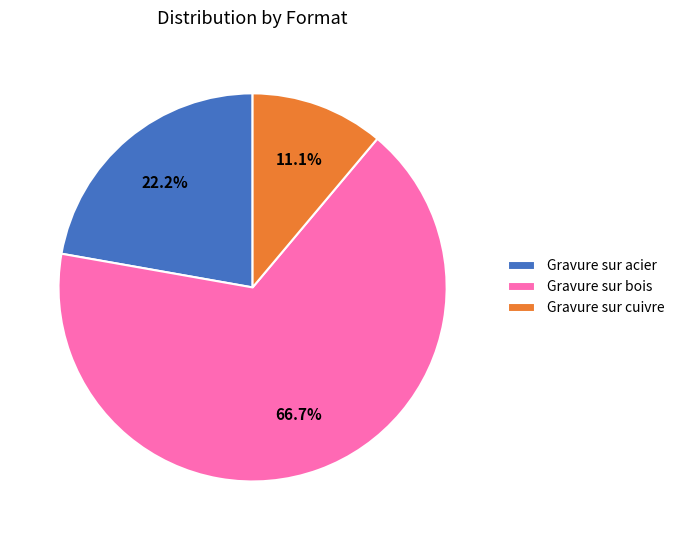

Combined, what portion of the pie is Gravure sur cuivre and Gravure sur acier?

33.3%